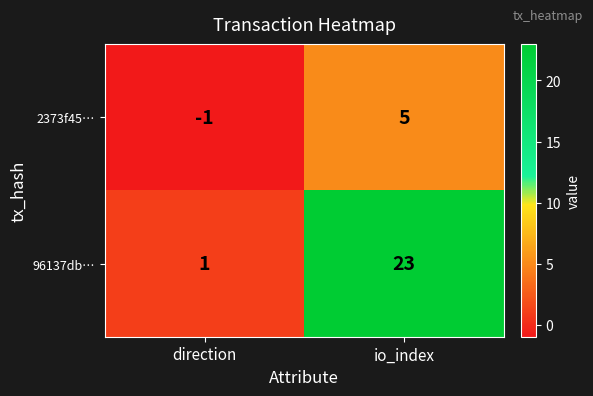

At direction, list the series in order from smallest to largest.

2373f45…, 96137db…